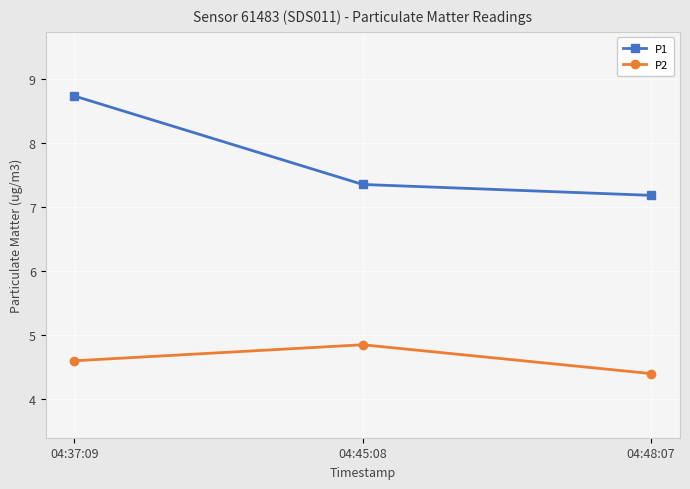

List the series in order of their peak value, highest first.

P1, P2